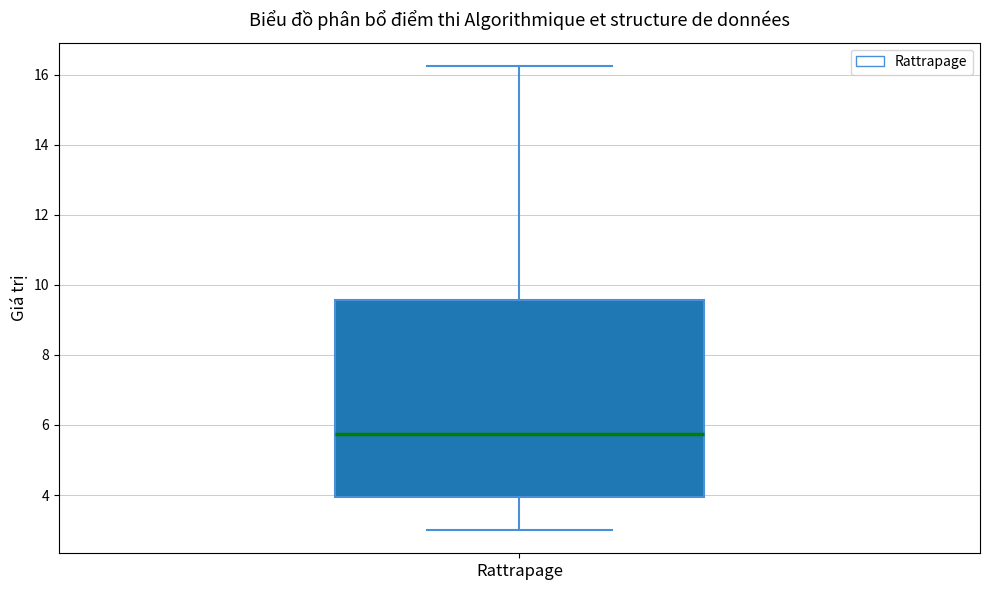

Transcribe this box plot: give where the median line is, the range the box spans, and where the two whiskers end, as read against the y-axis. The values are not printed on the chart, so give them approximately, as read against the axis.

median 5.8, box 4.0 to 9.6, whiskers 3.0 to 16.2